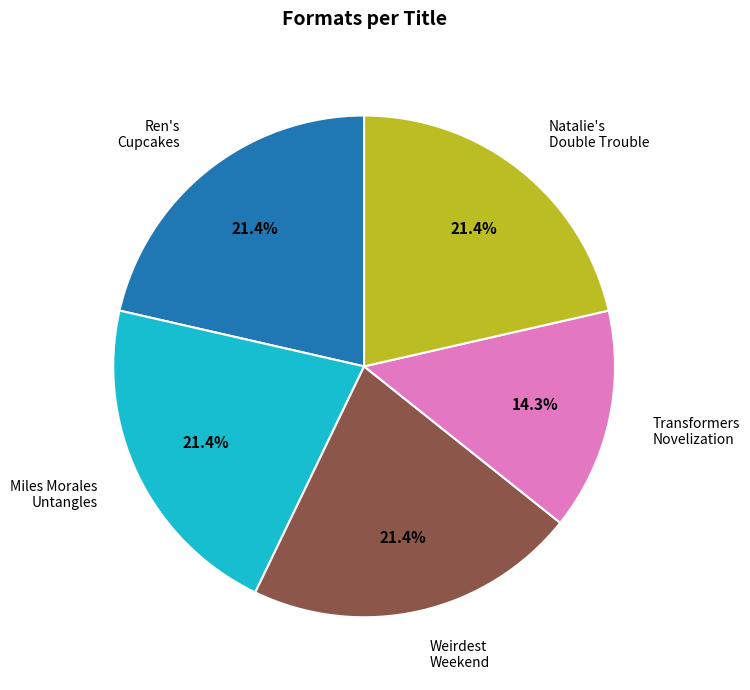

Is there a majority slice in this chart?

No